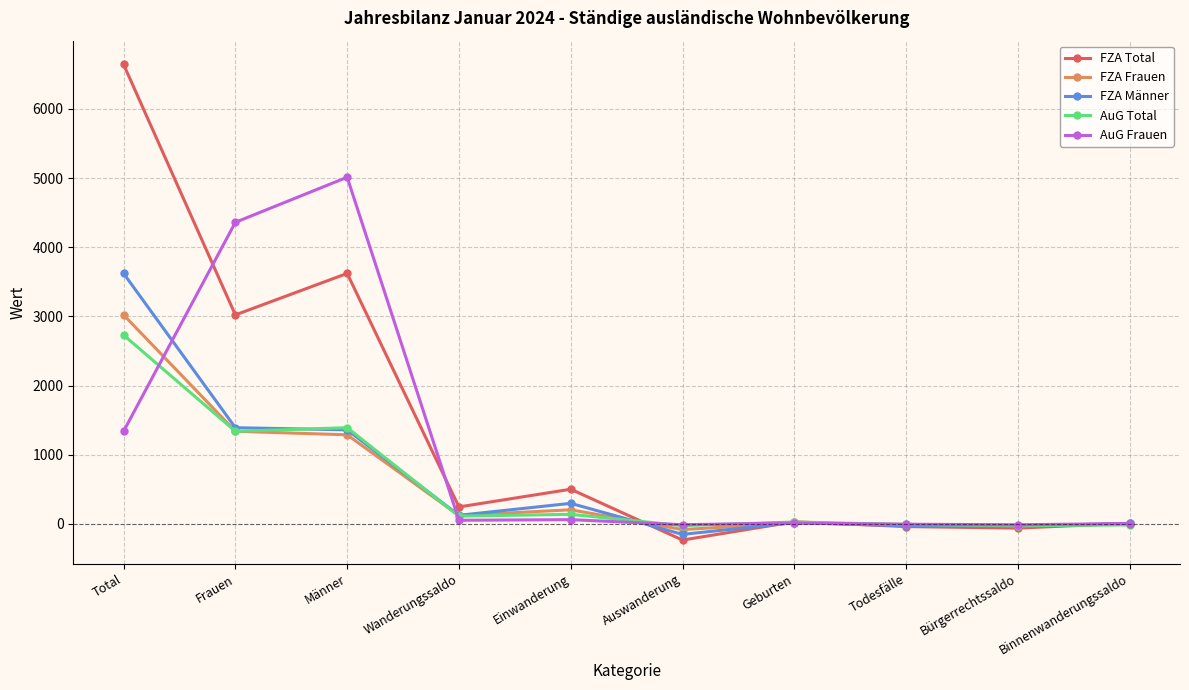

What is the sum of the FZA Frauen values at Wanderungssaldo and Auswanderung?

39